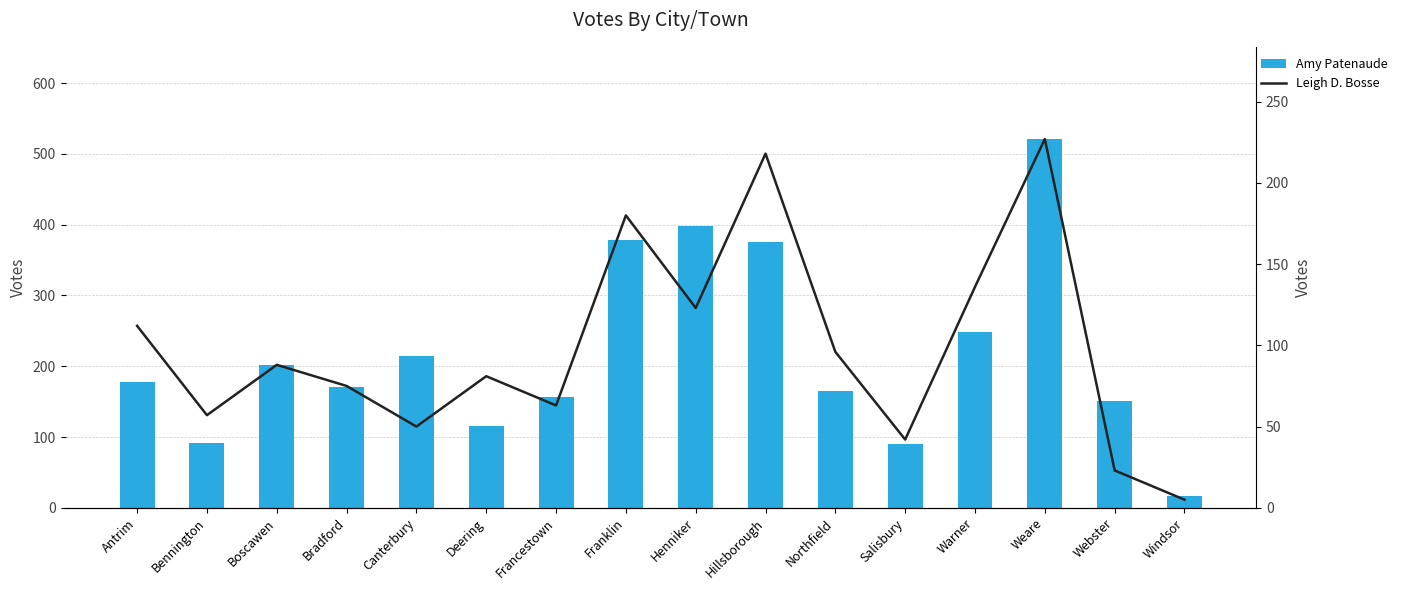

The Leigh D. Bosse series shows 24 at Salisbury. True or false?

False